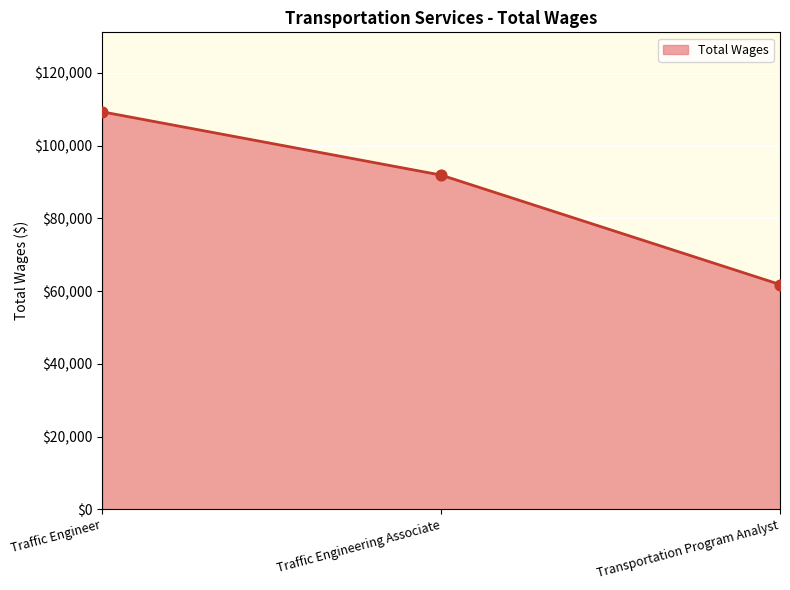

What is the ratio of the value at Traffic Engineering Associate to the value at Traffic Engineer?

0.8